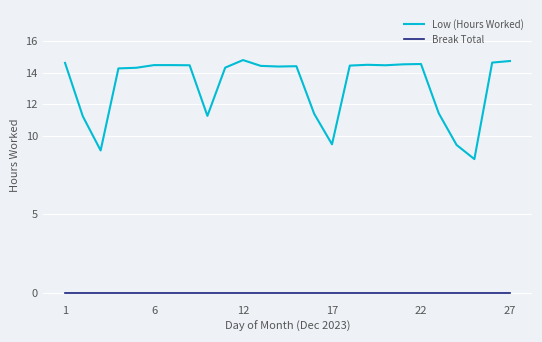

What is the sum of all Low (Hours Worked) values?

342.5